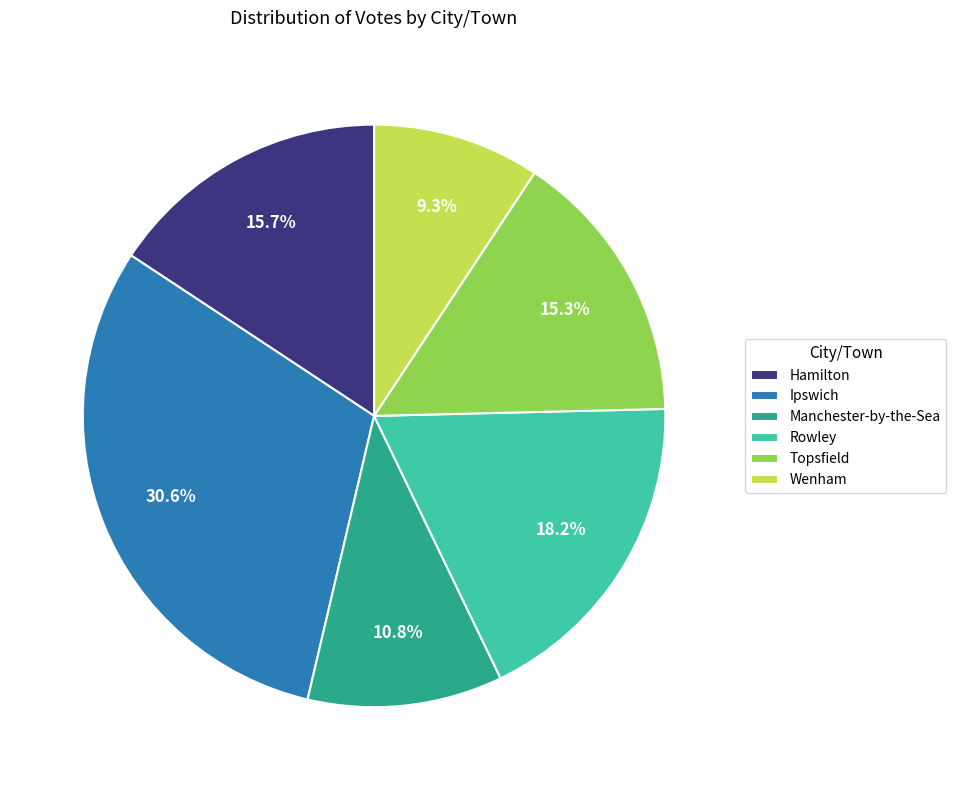

True or false: Topsfield accounts for 15% of the total.

True